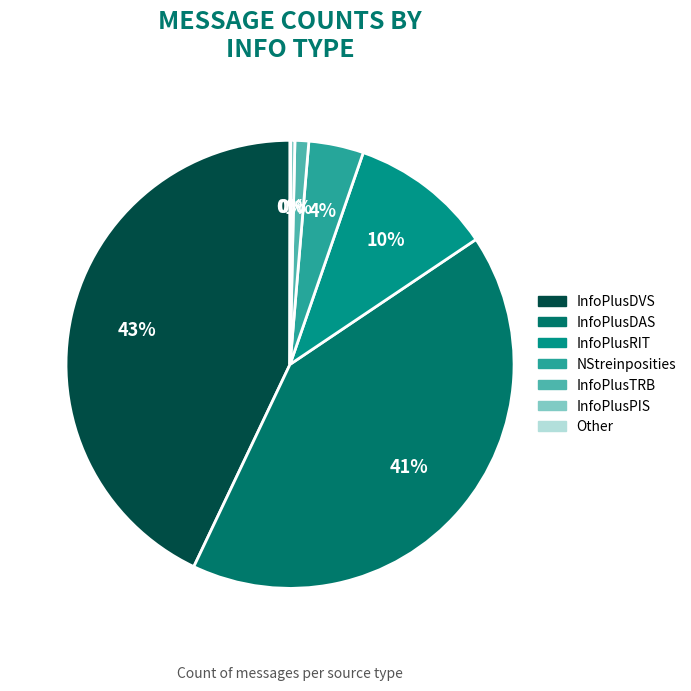

Does any single category account for the majority?

No